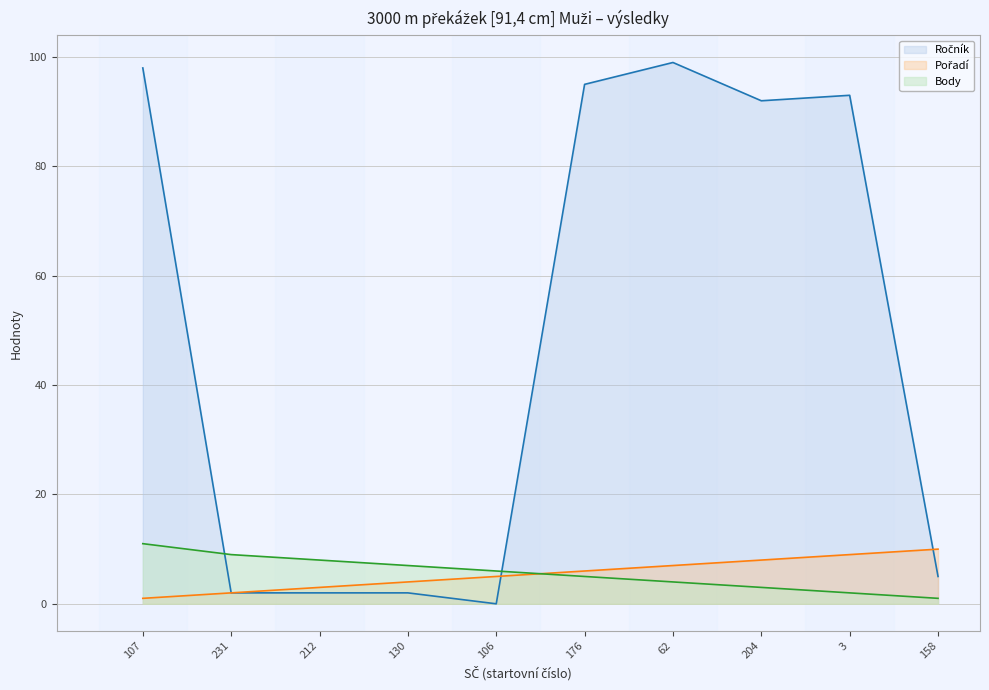

At how many categories does at least one series exceed 71?

5